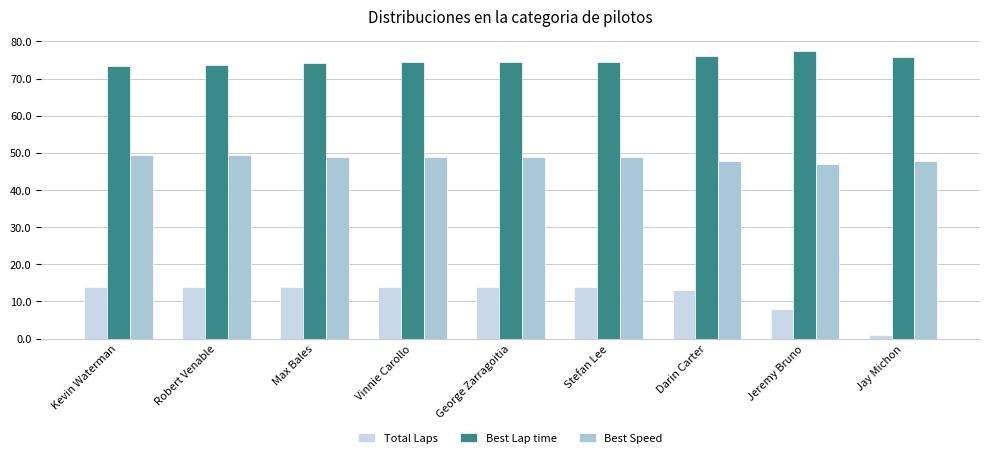

Reading left to right, extract all data points from this chart.

Total Laps: 14.0	14.0	14.0	14.0	14.0	14.0	13.0	8.0	1.0
Best Lap time: 73.4	73.7	74.2	74.4	74.5	74.3	76.1	77.5	75.9
Best Speed: 49.5	49.3	49.0	48.9	48.8	48.9	47.8	46.9	47.9